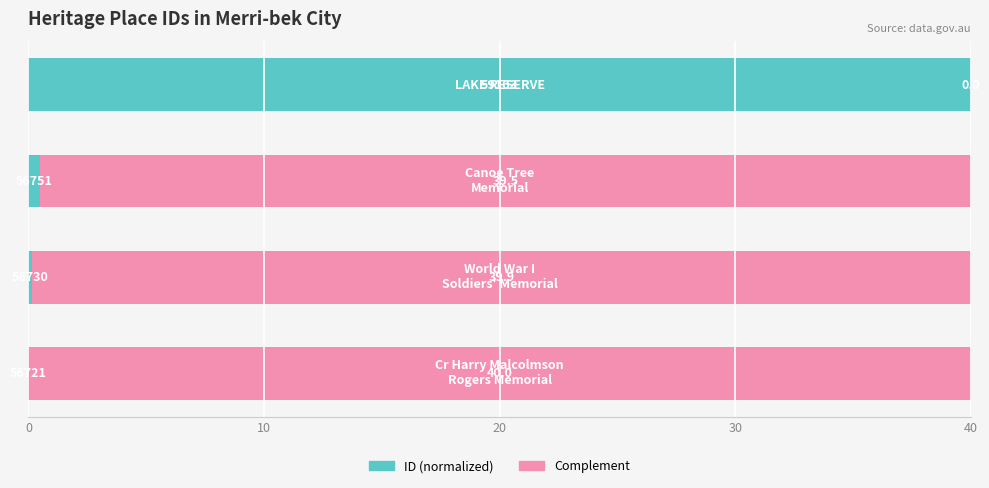

What is the highest value of the ID (normalized) series?

40.0